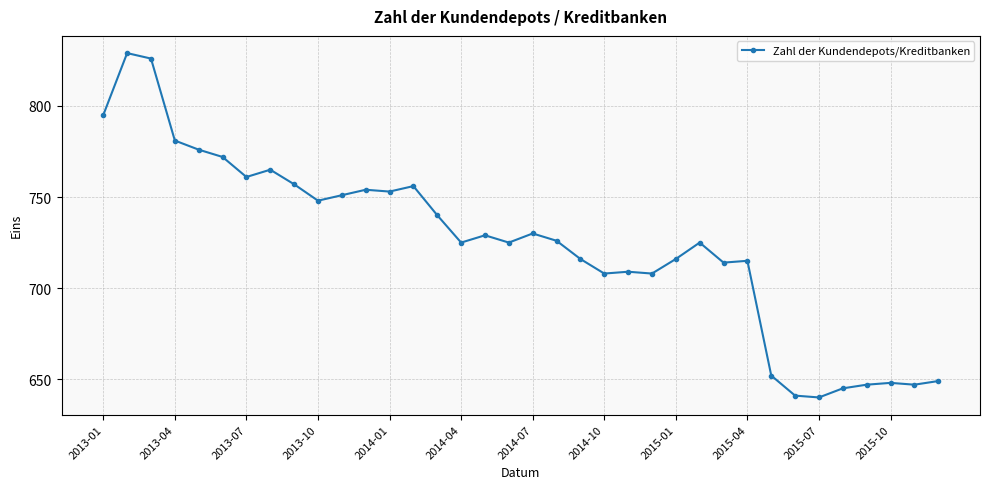

What is the value of the 32nd point from the left?

645